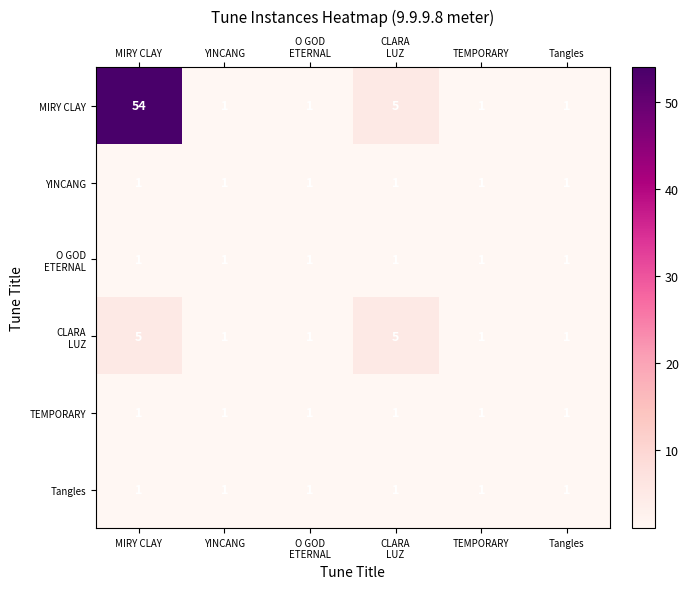

At which category does the chart reach its peak across all series?

MIRY CLAY